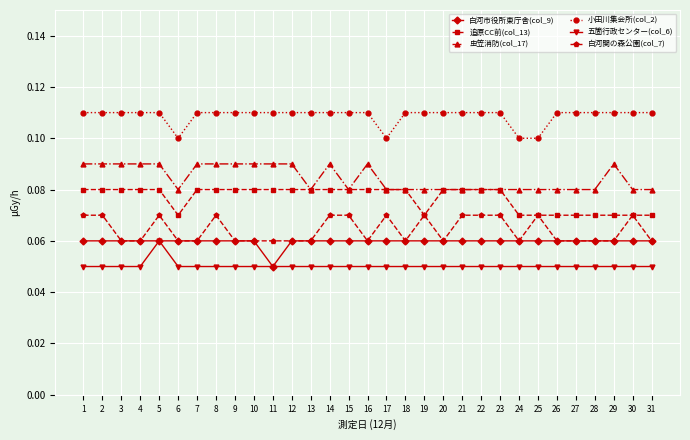

Which series has the largest total across all categories?

小田川集会所(col_2)